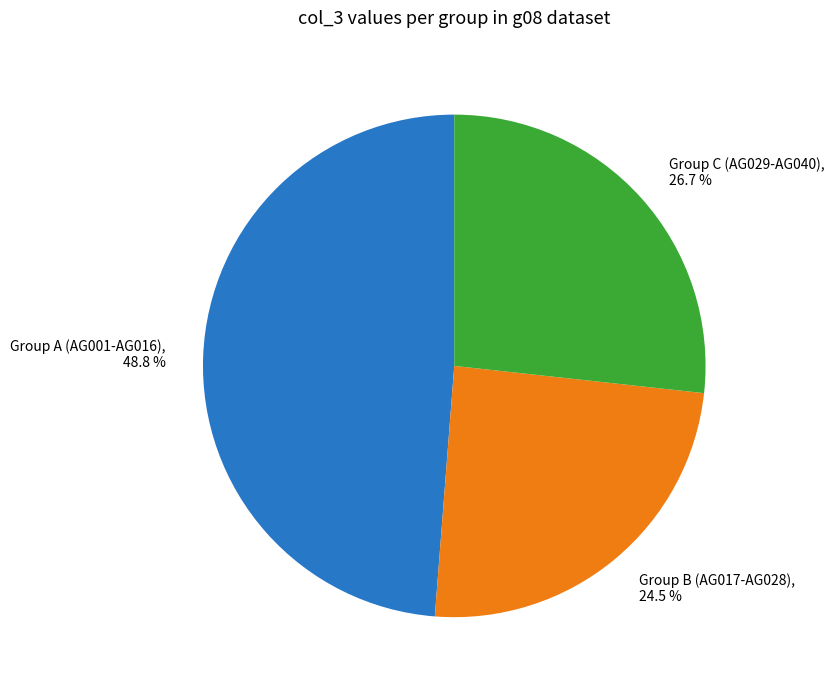

Which has a higher value, Group B (AG017-AG028), 24.5 % or Group C (AG029-AG040), 26.7 %?

Group C (AG029-AG040), 26.7 %